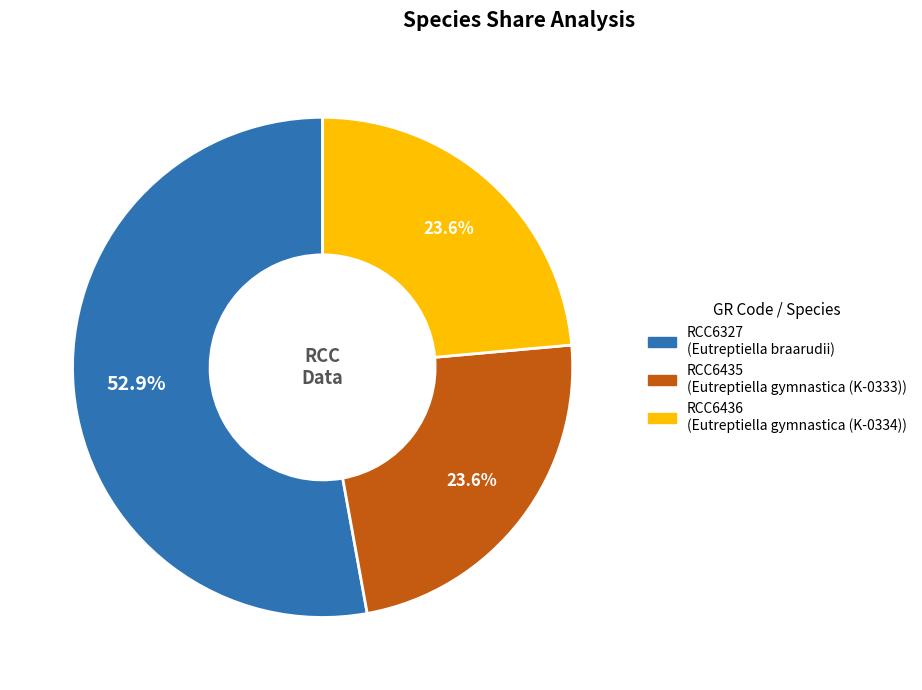

To the nearest percent, what portion does RCC6435 represent?

24%